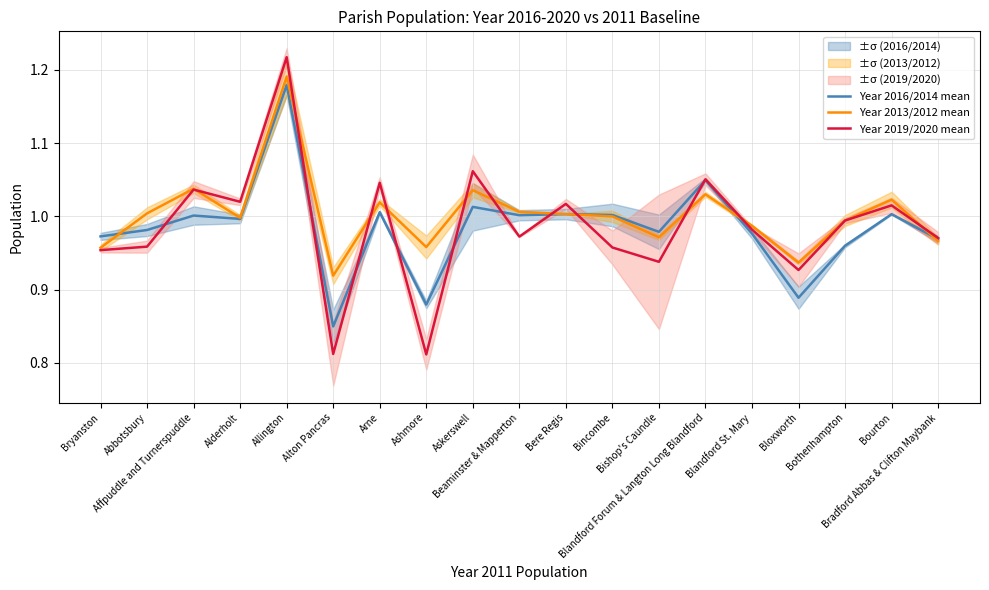

Which label corresponds to the largest value in the chart?

Allington